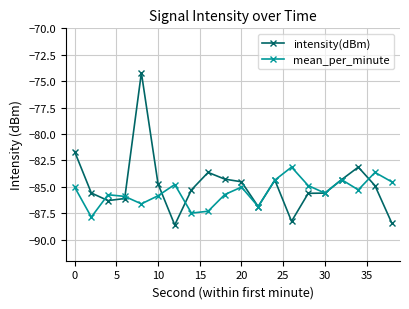

Which series has the widest spread of values?

intensity(dBm)